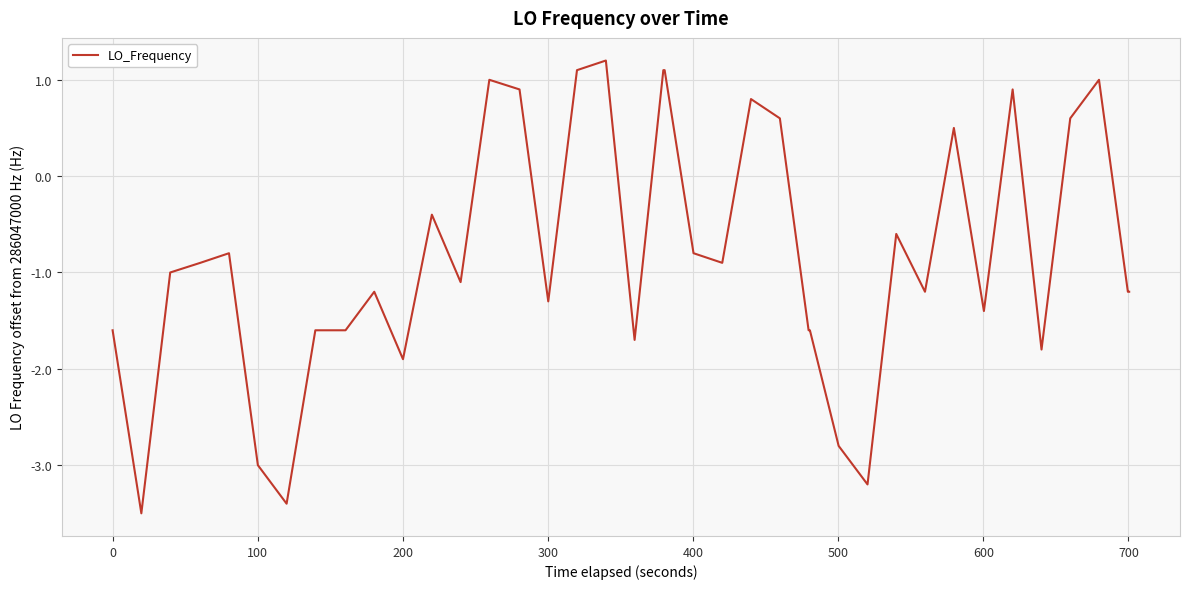

What is the greatest value displayed?

1.2